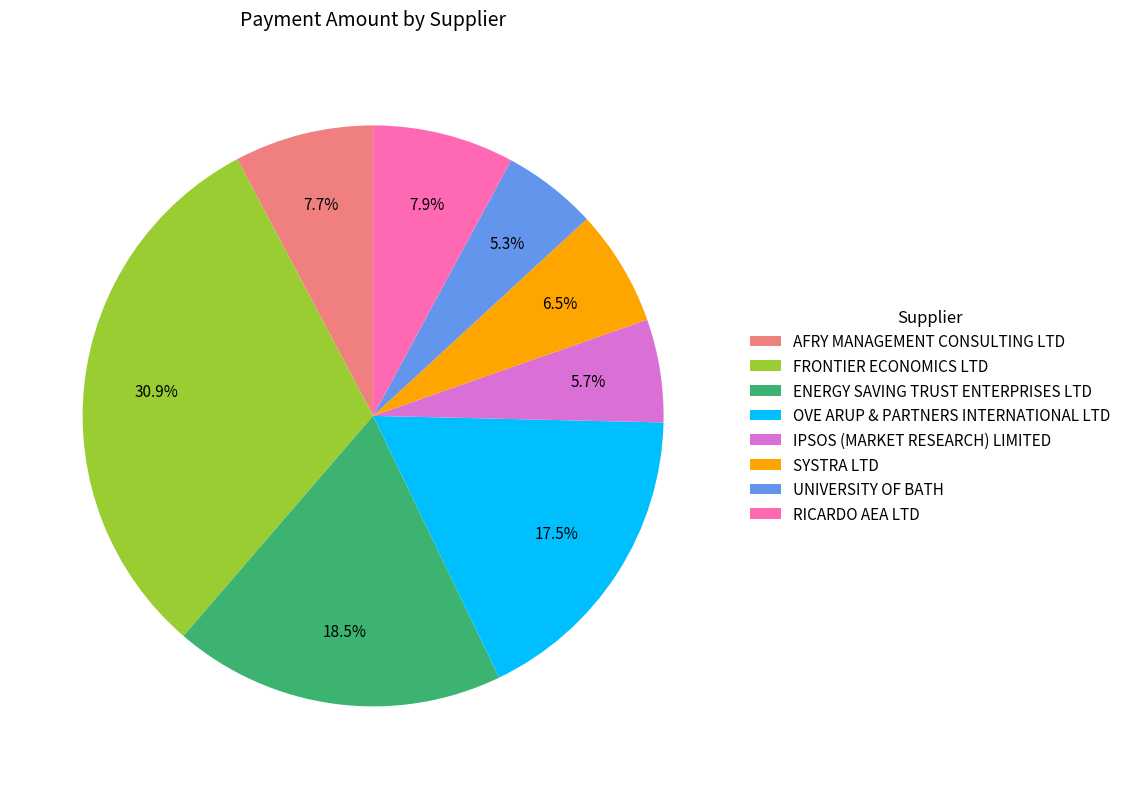

Approximately how many times larger is the value at RICARDO AEA LTD compared to FRONTIER ECONOMICS LTD?

0.3